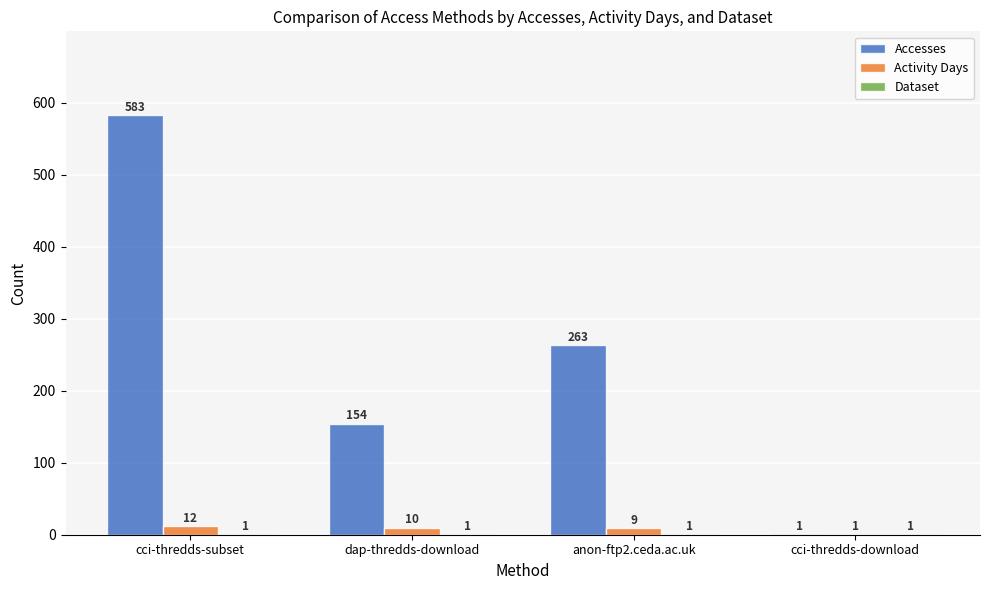

What is the total value across all series at dap-thredds-download?

165